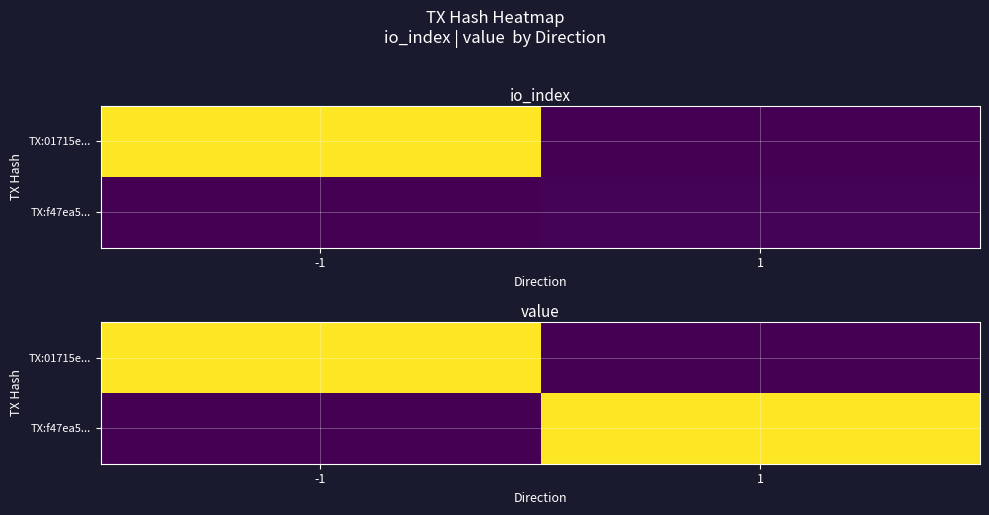

Which category has the lowest value in the TX:f47ea5... series?

-1